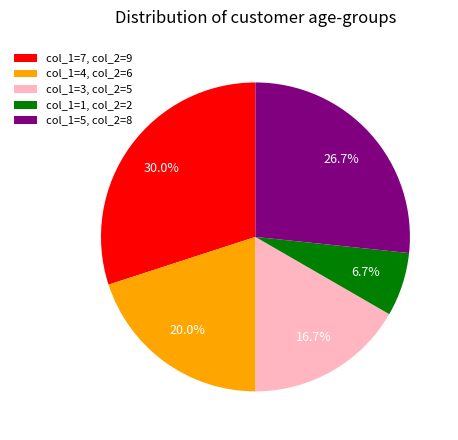

Approximately how many times larger is the value at col_1=4, col_2=6 compared to col_1=1, col_2=2?

3.0